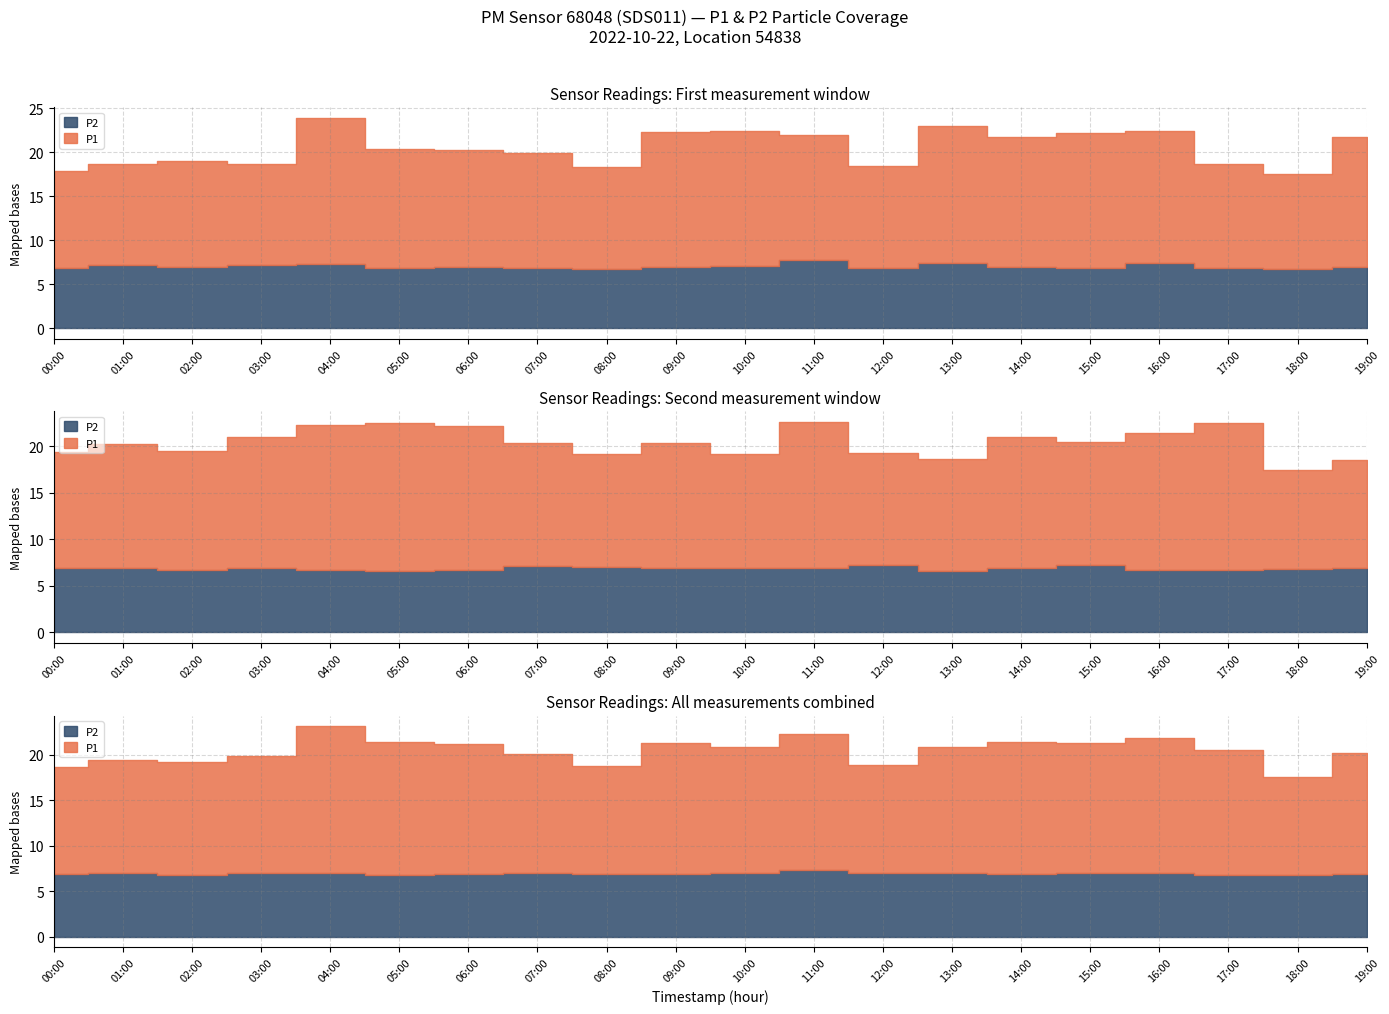

Between 06:00 and 08:00, which series saw the biggest shift?

P1